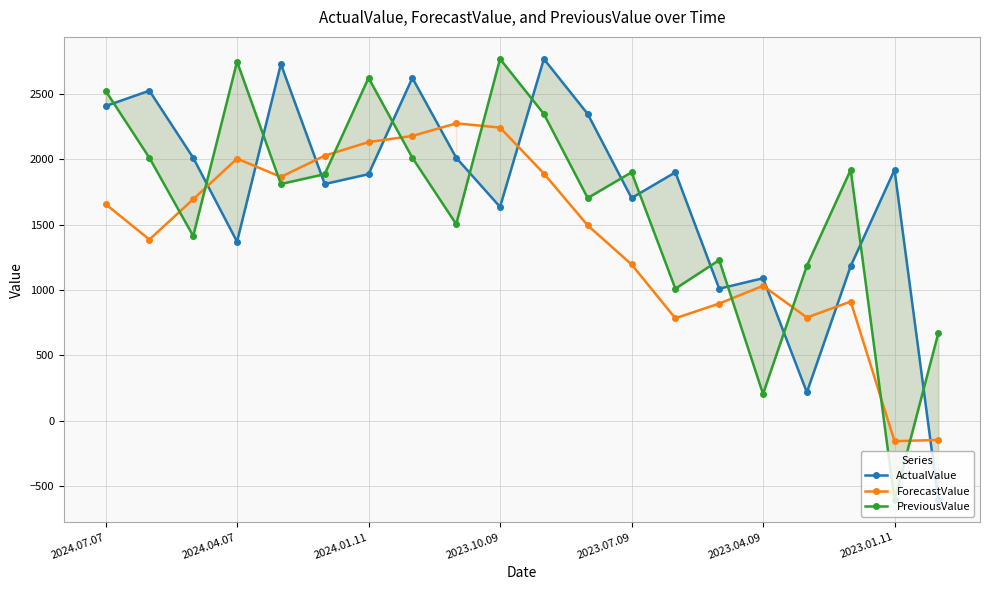

How many intersections are there between PreviousValue and ForecastValue?

10